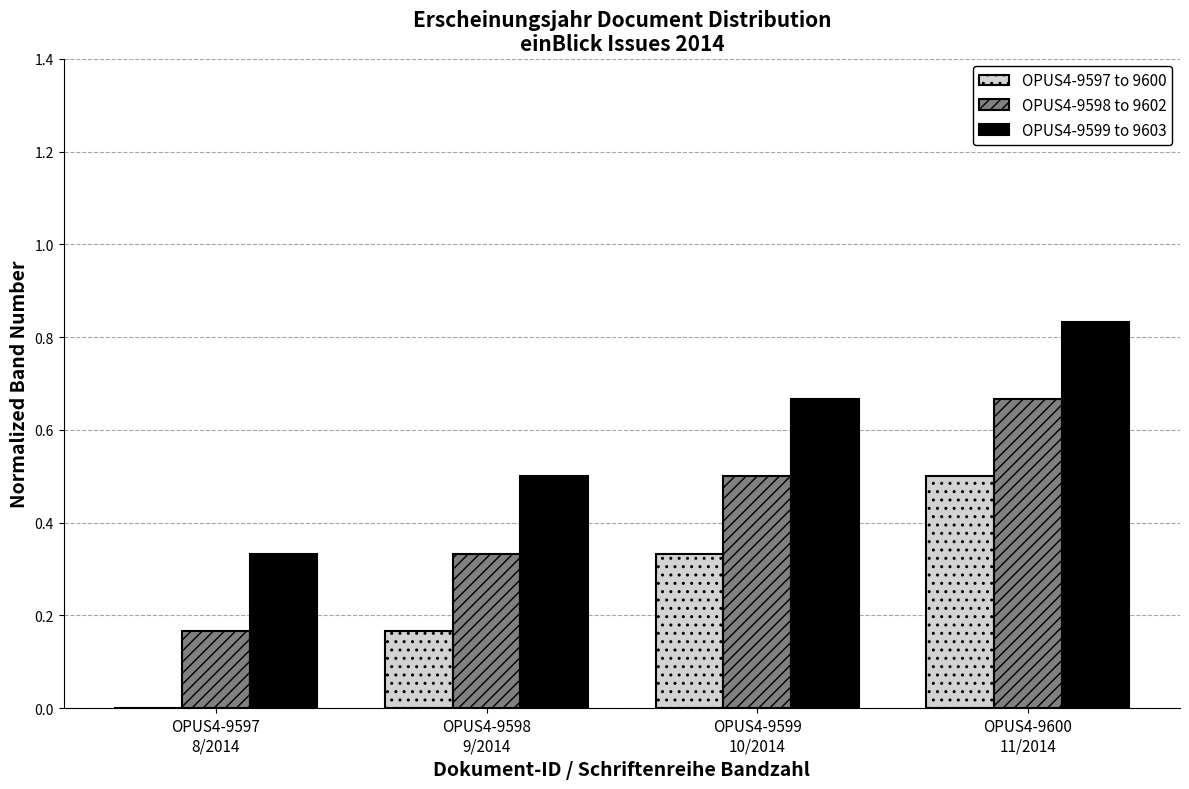

Which series has the largest total across all categories?

OPUS4-9599 to 9603